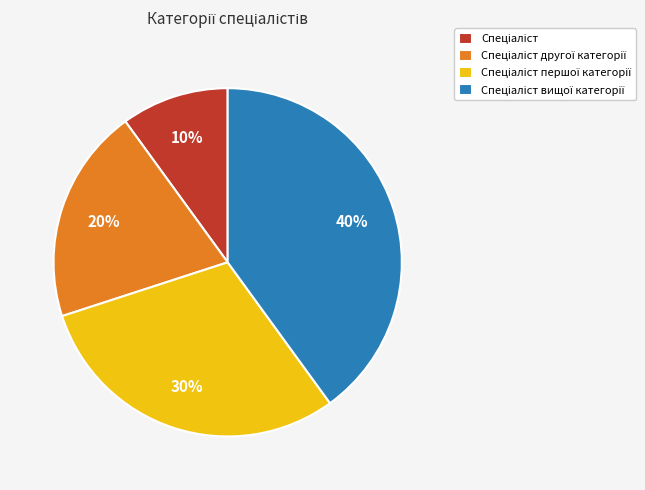

To the nearest percent, what is the average slice percentage?

25%